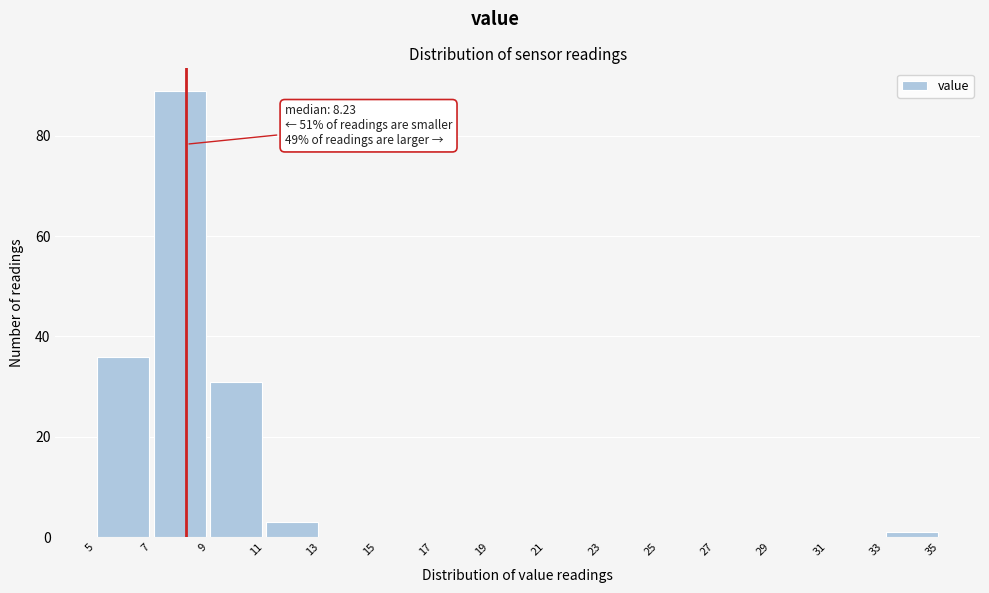

Over which range of the x-axis is the bar tallest?

7 to 9